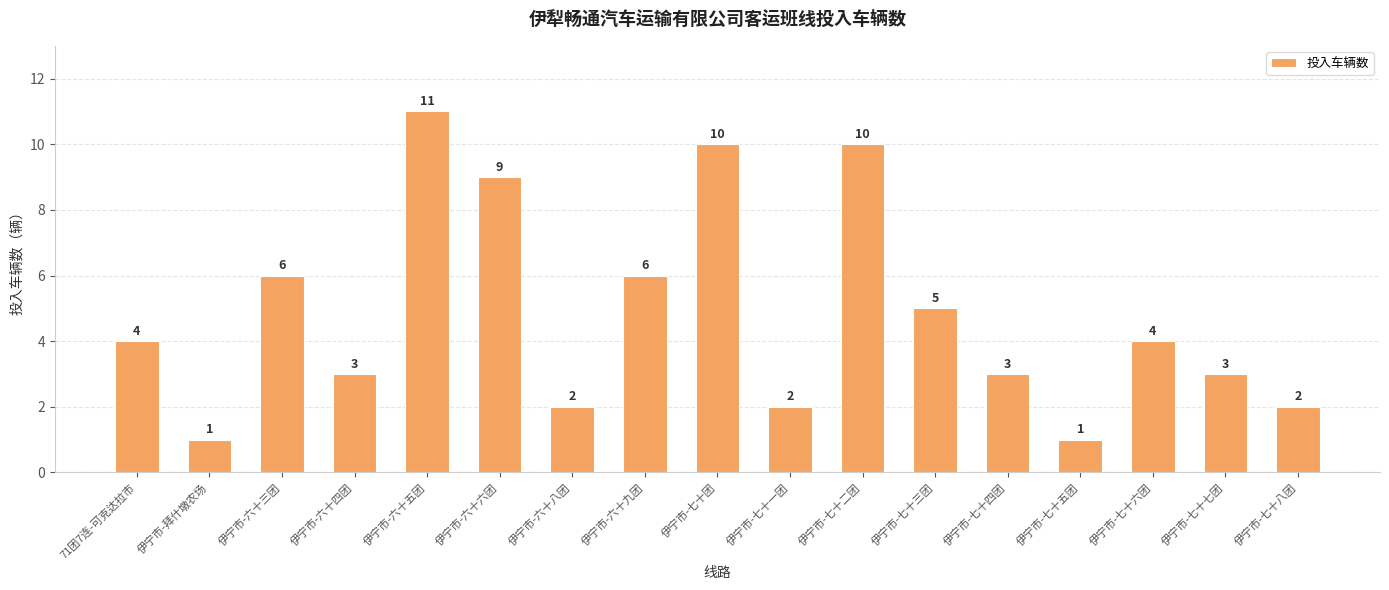

How many series are shown in this chart?

1